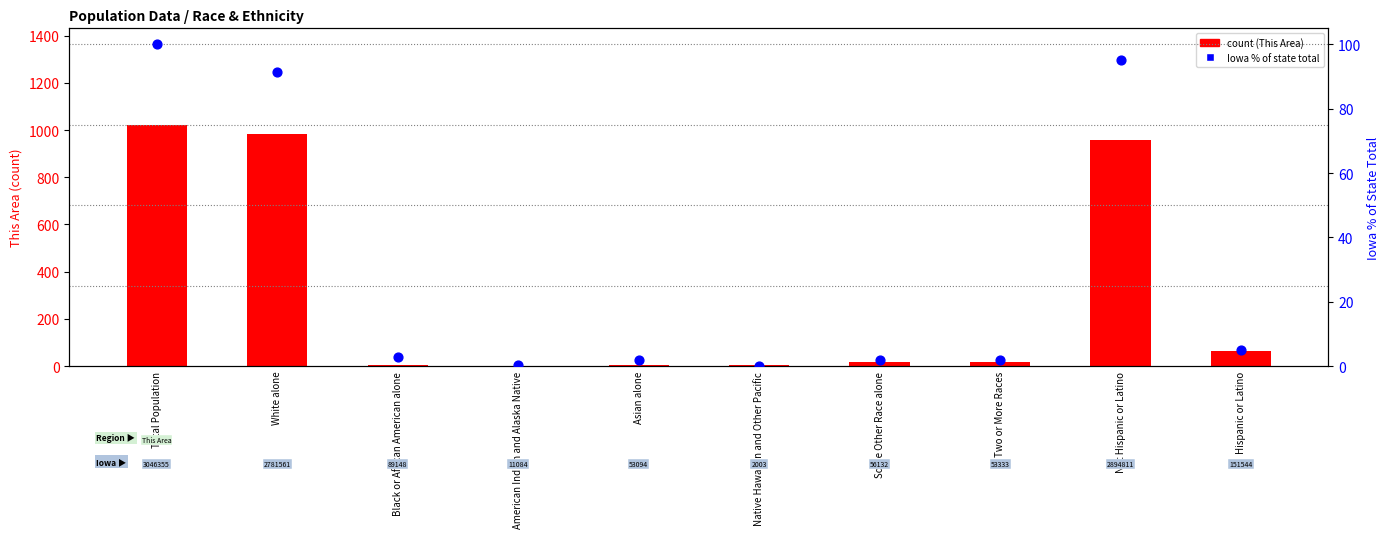

What is the total value across all series at Two or More Races?

16.8